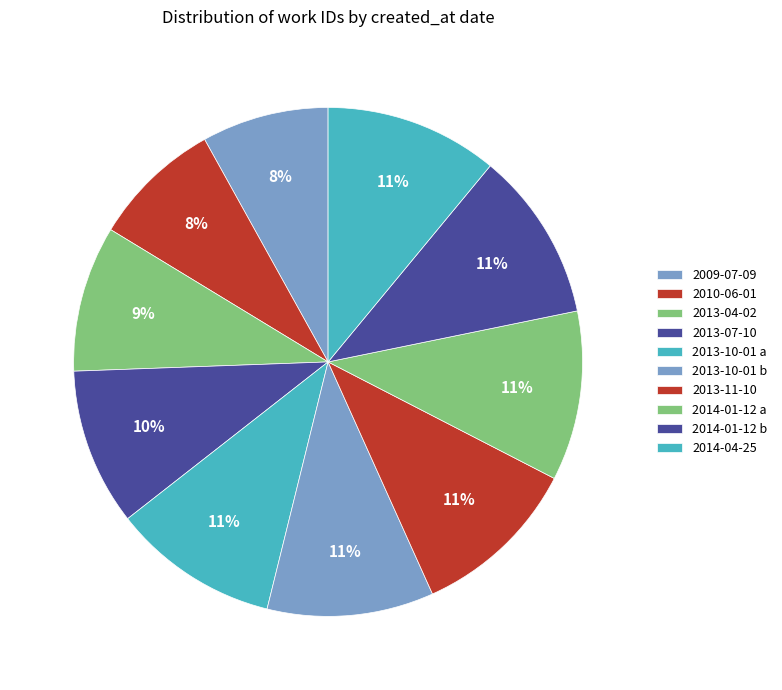

Do 2014-01-12 a and 2010-06-01 together represent more than half of the pie?

No